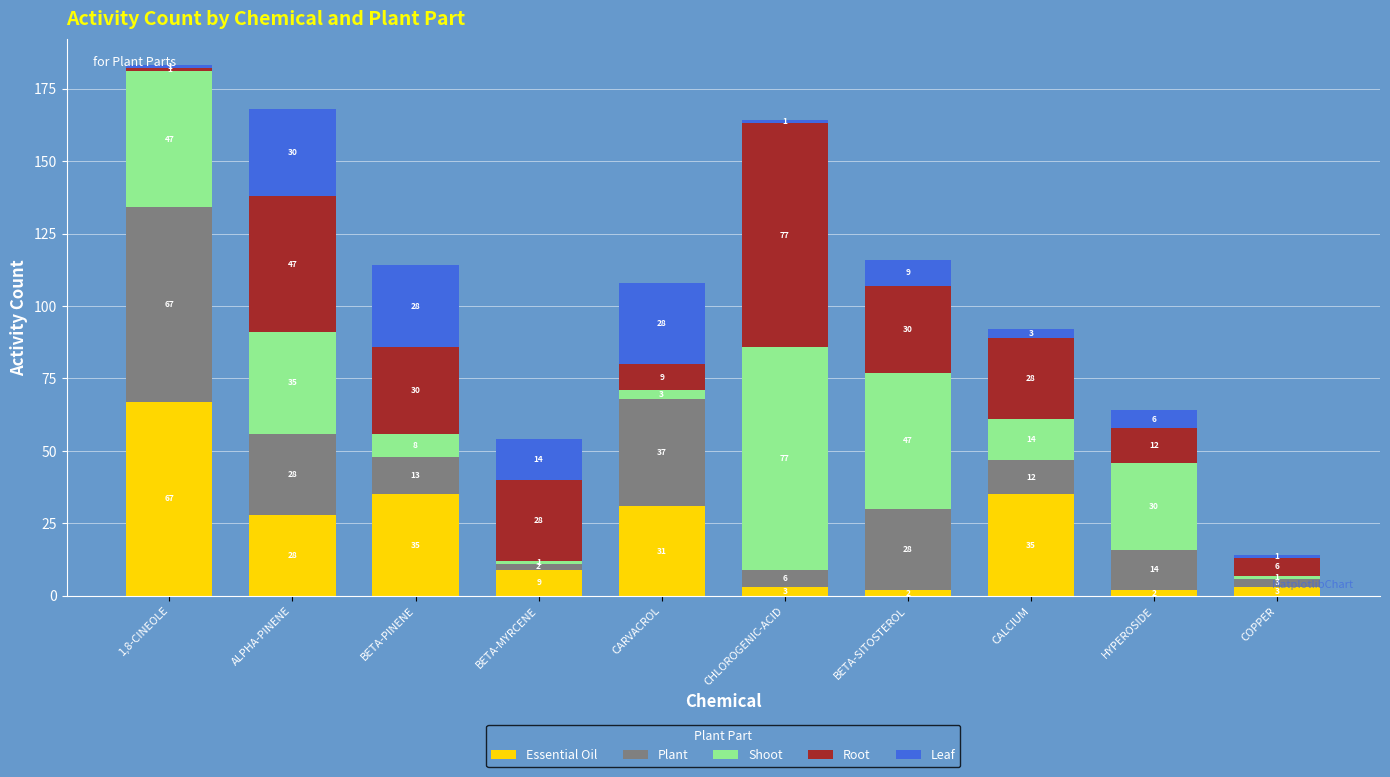

What are all the series names shown in the legend?

Essential Oil, Plant, Shoot, Root, Leaf